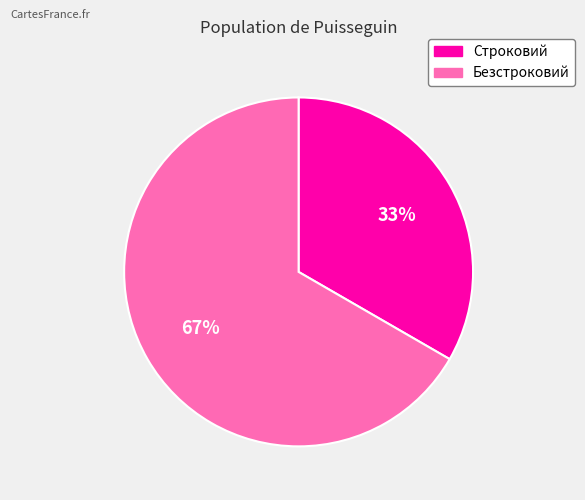

How many segments does this pie chart have?

2